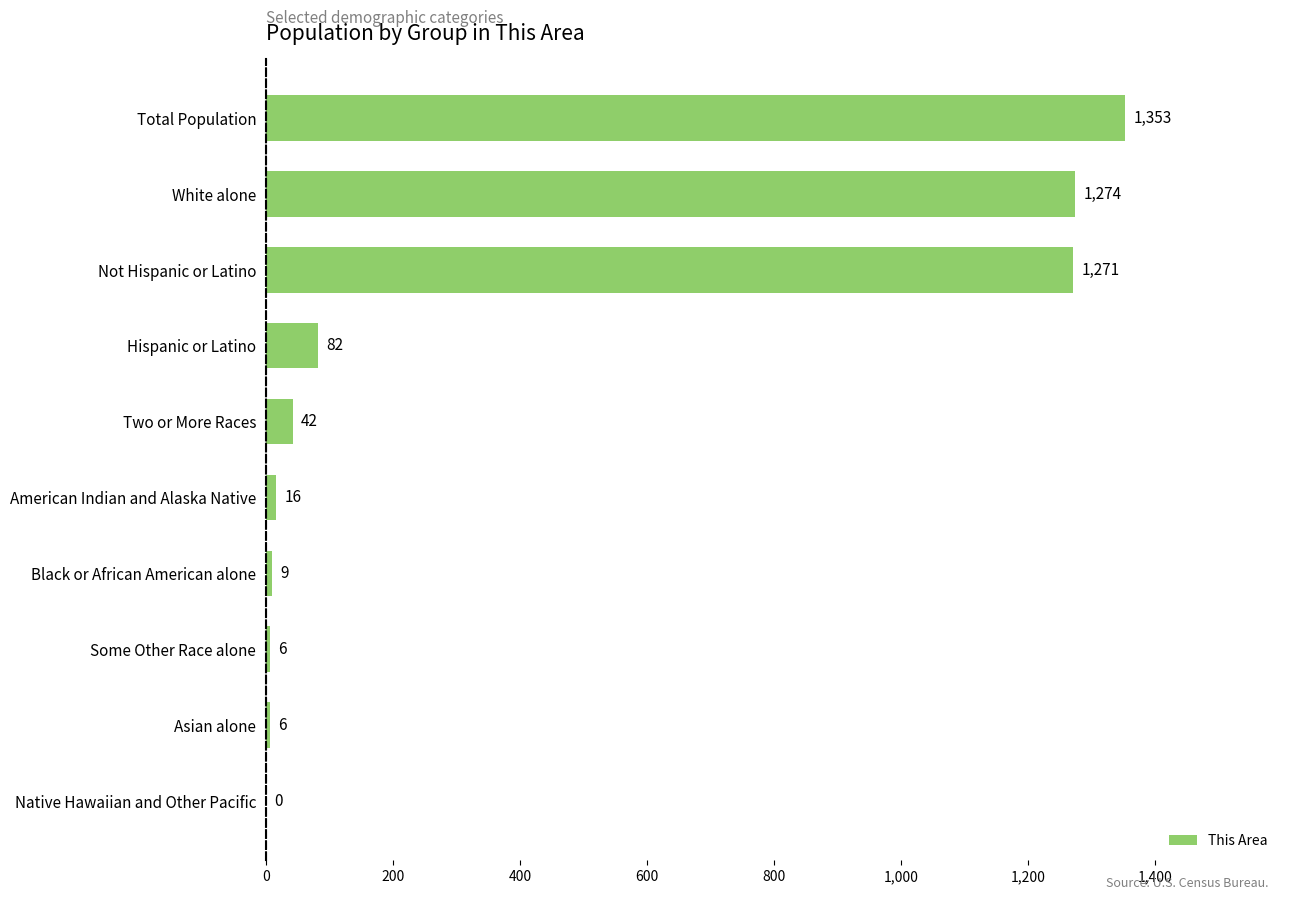

At which category does the chart reach its peak across all series?

Total Population